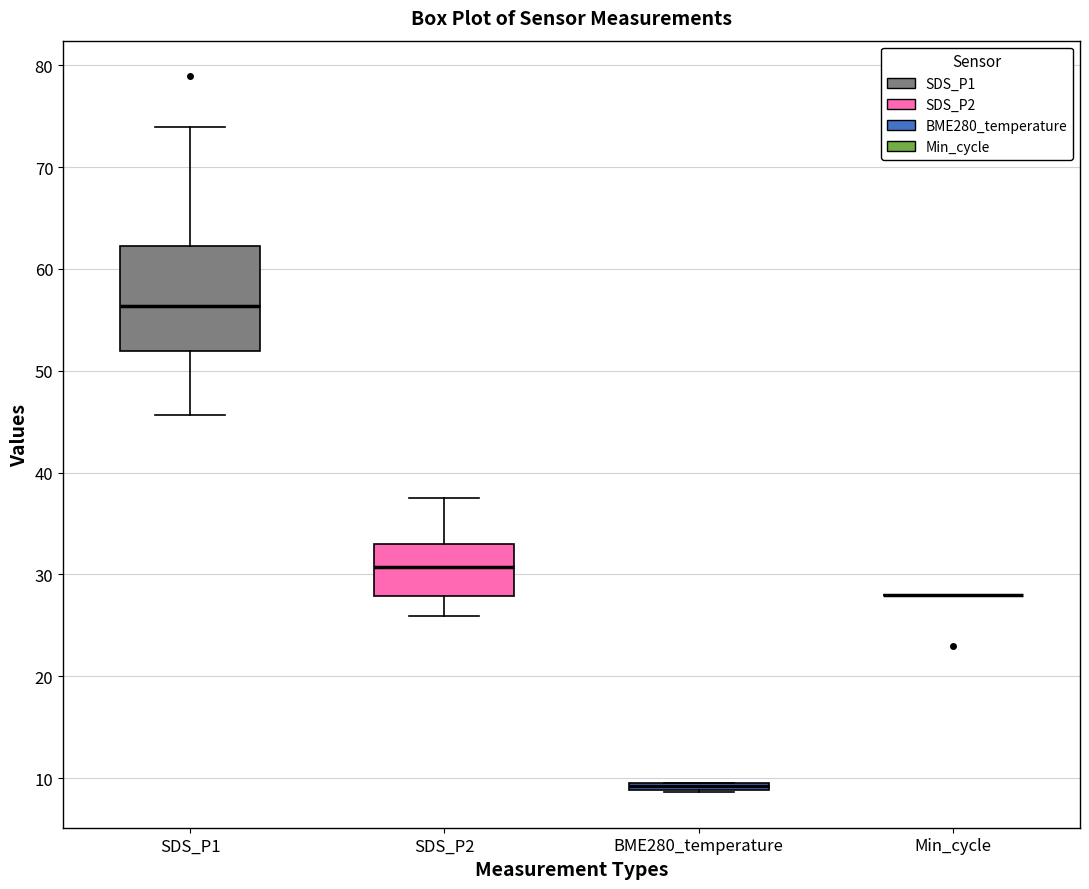

Comparing the boxes themselves (not the whiskers), which one is the tallest?

SDS_P1